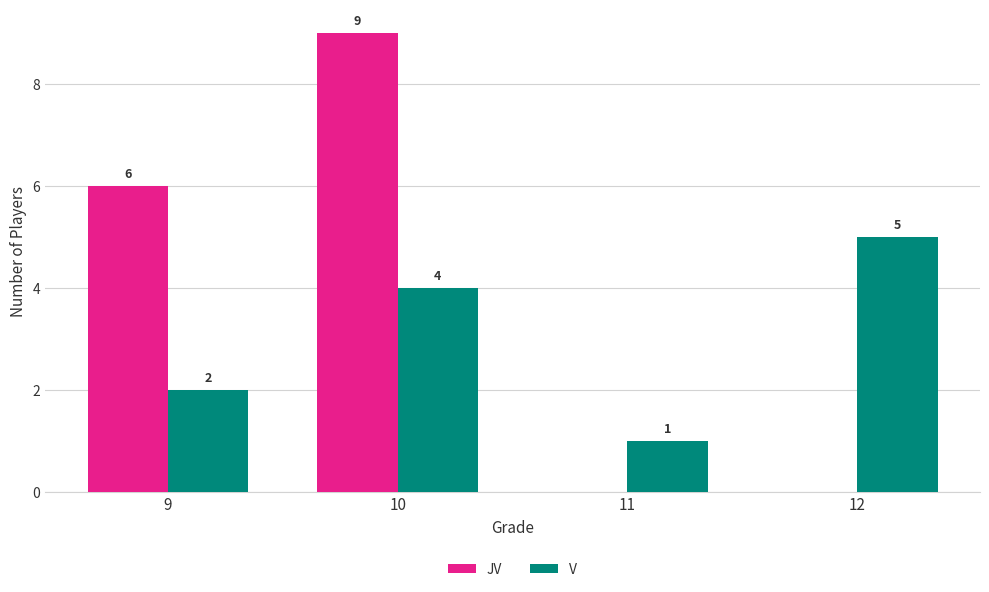

Reading left to right, list all the values displayed in this chart.

JV: 9=6	10=9	11=0	12=0
V: 9=2	10=4	11=1	12=5